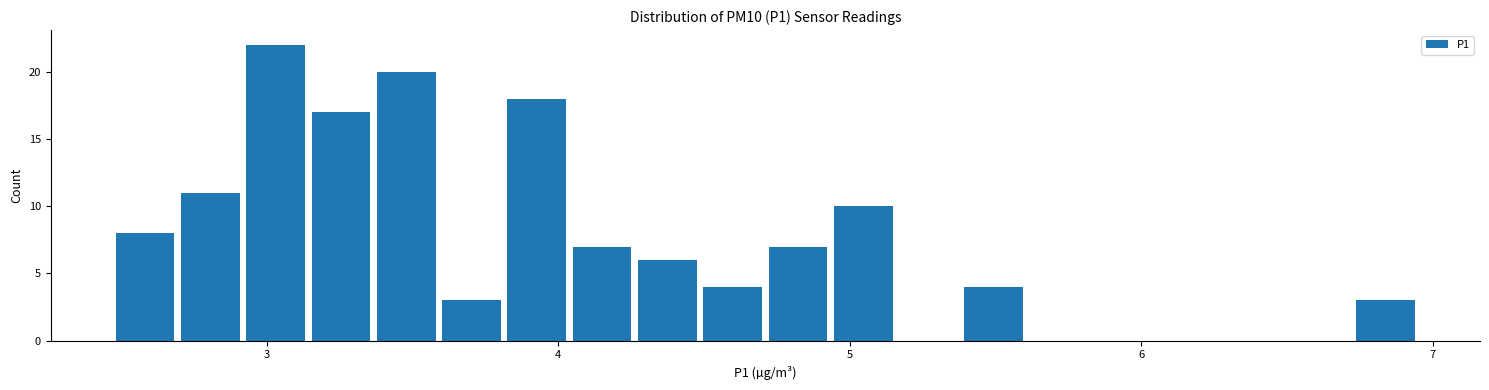

Read against the x-axis, roughly where is the centre of the tallest bar?

3.0